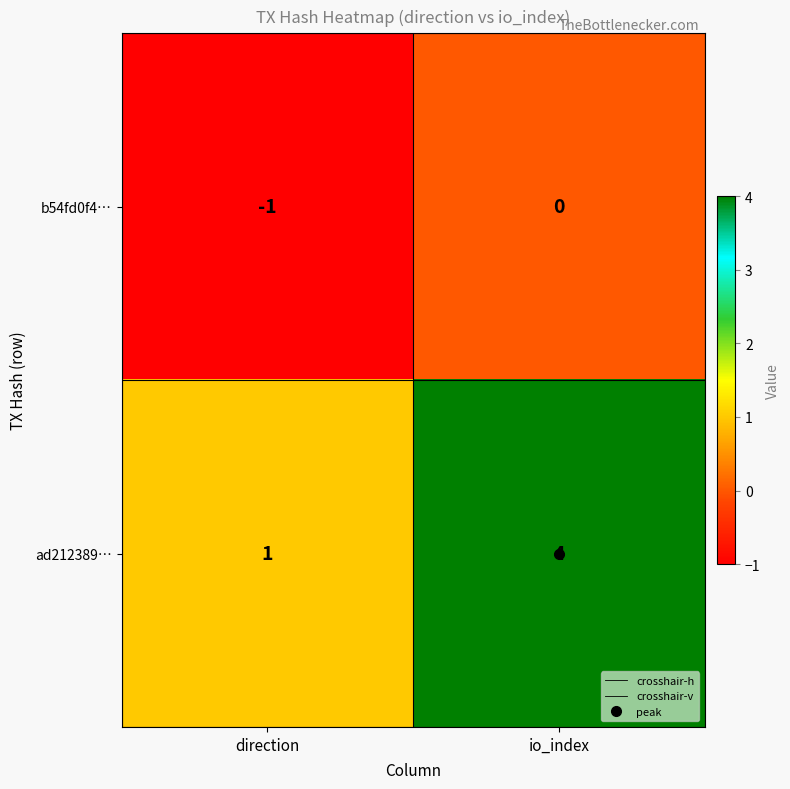

What is the sum of all ad212389… values?

5